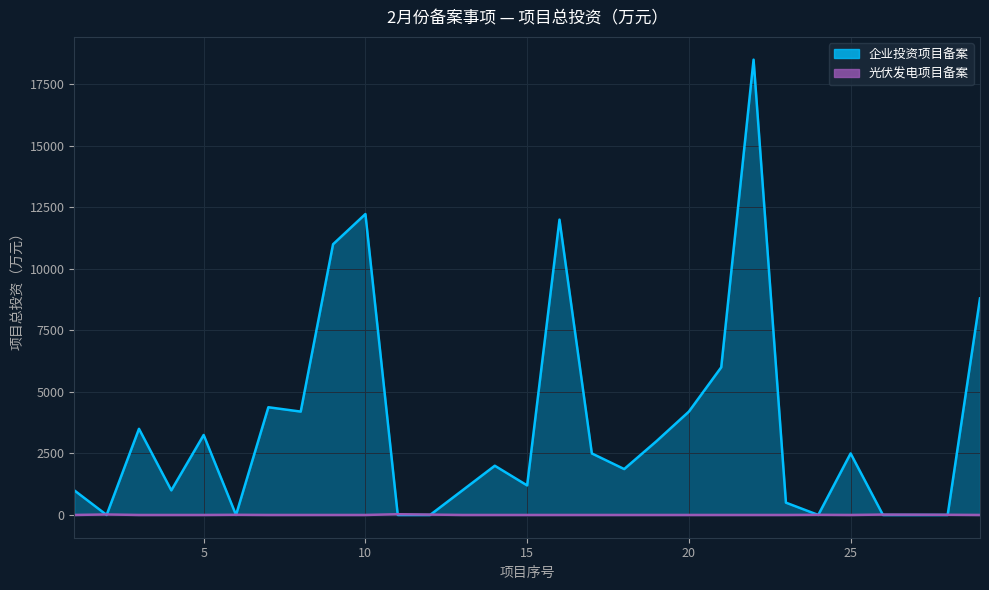

How many times do 企业投资项目备案 and 光伏发电项目备案 cross each other?

10